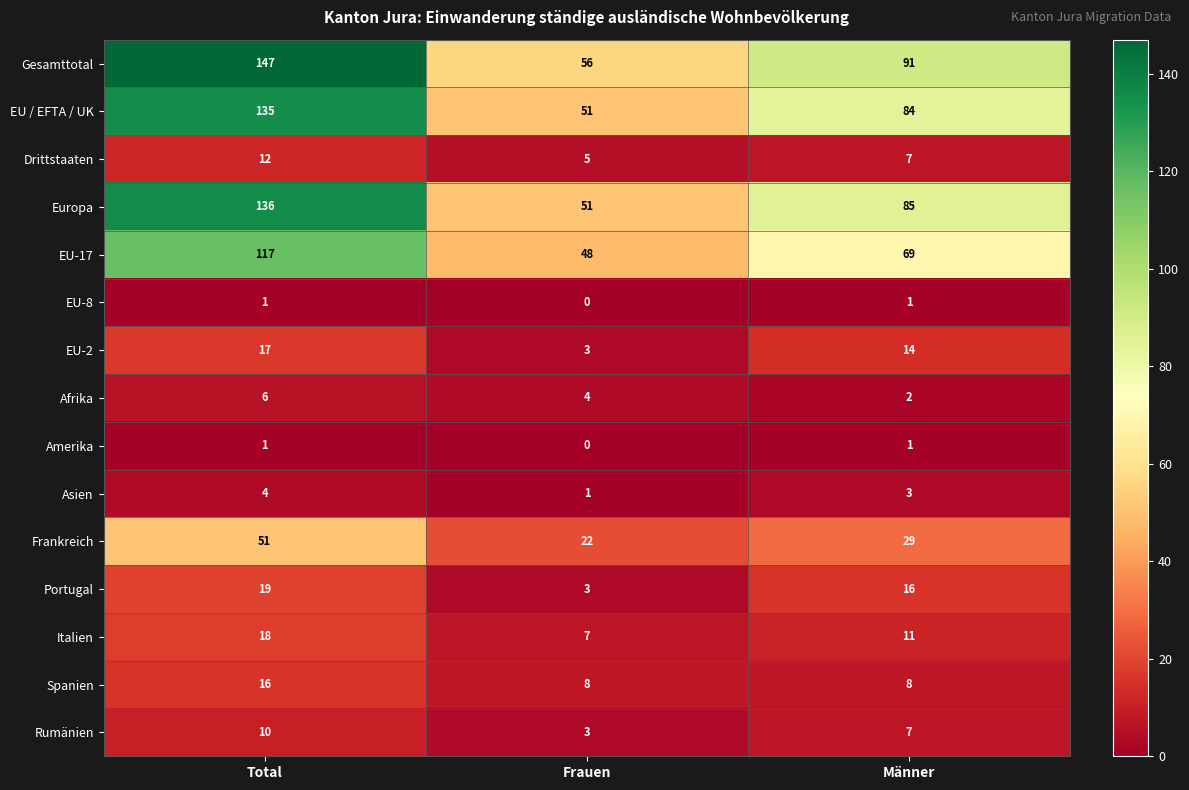

What is the greatest value displayed?

147